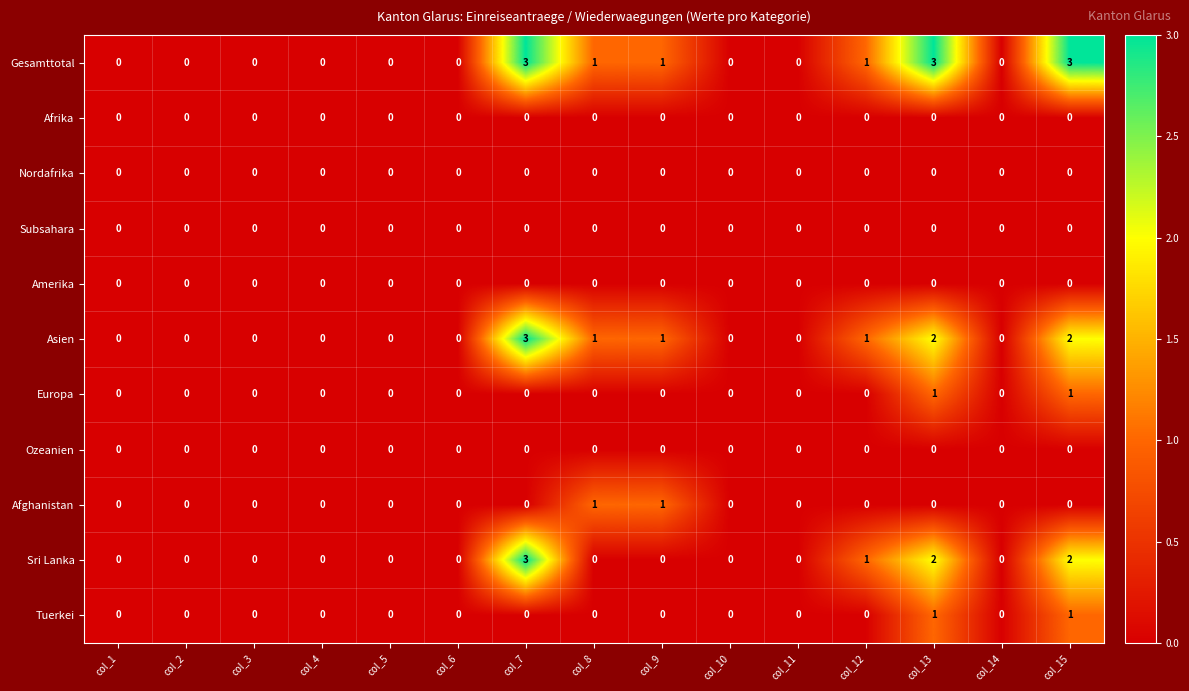

What is the maximum value shown in the chart?

3